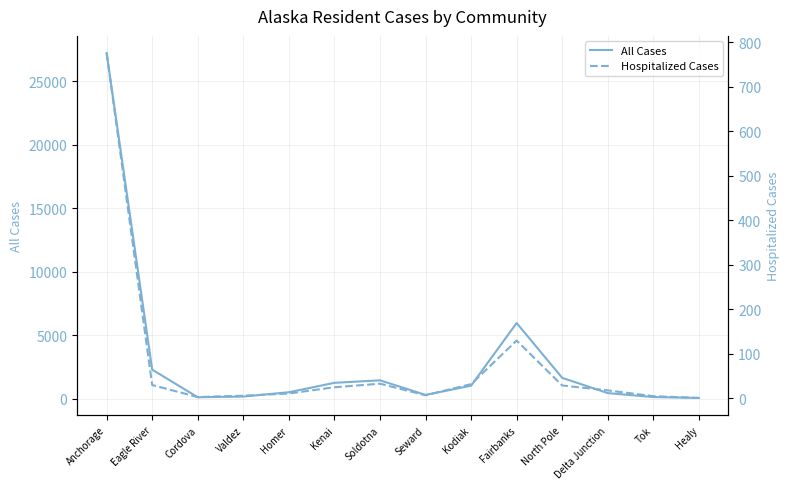

Read the Hospitalized Cases value at Soldotna.

33